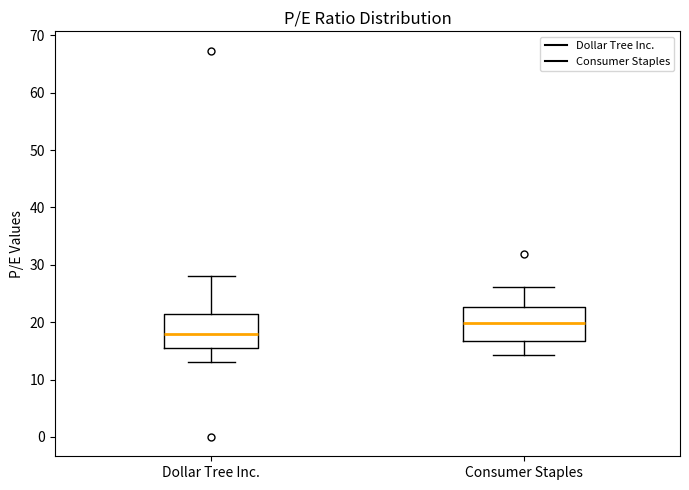

Reading left to right, read every box against the y-axis: the position of its median line, the range the box covers, and the ends of its whiskers. The values are not printed on the chart, so give them approximately, as read against the axis.

Dollar Tree Inc.: median 18, box 16 to 21, whiskers 13 to 28
Consumer Staples: median 20, box 17 to 23, whiskers 14 to 26